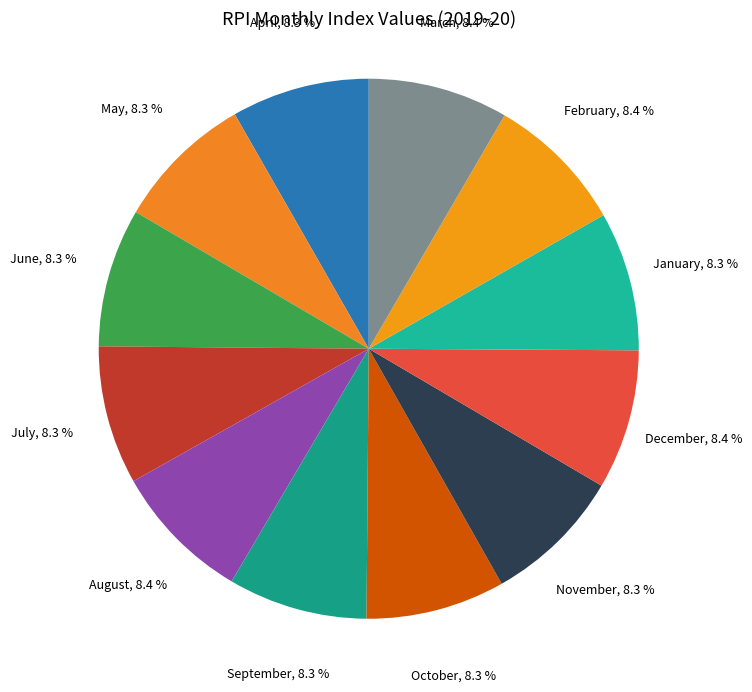

To the nearest percent, what is the combined percentage of April and January?

17%